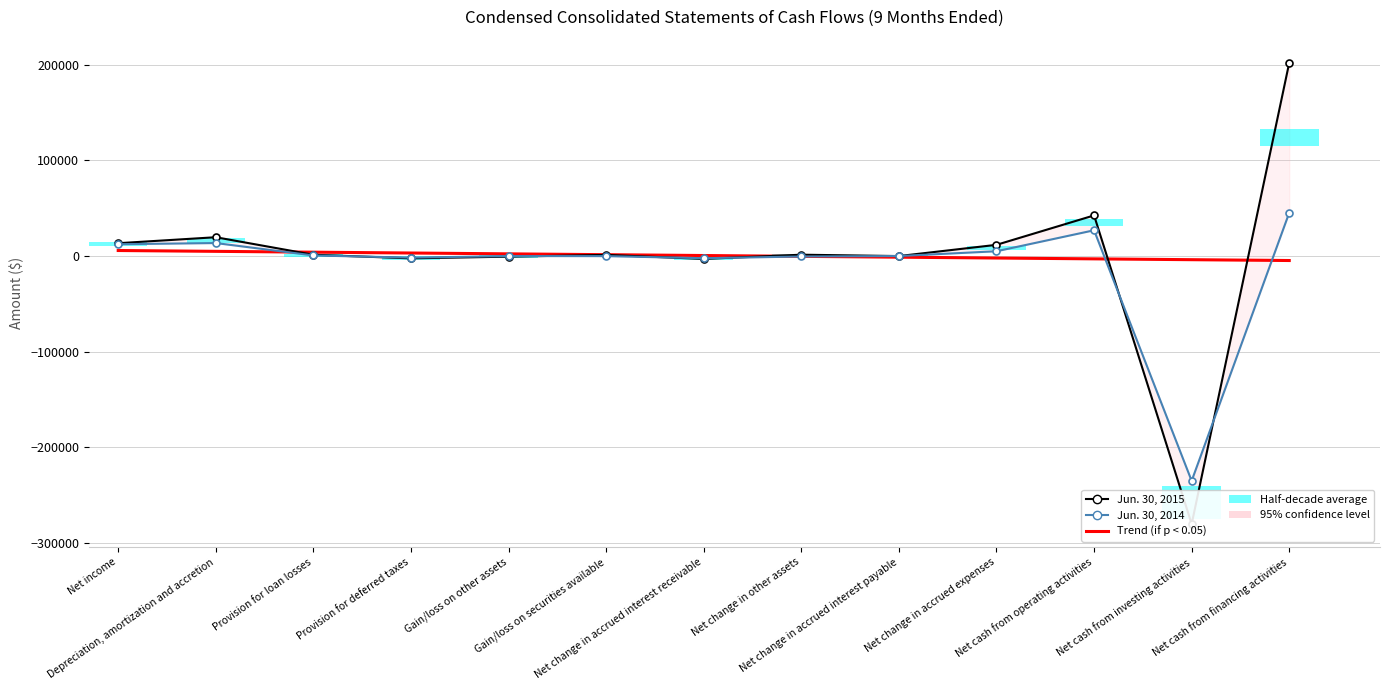

Reading left to right, list all the values displayed in this chart.

Trend (if p < 0.05): Net income=5773.1	Depreciation, amortization and accretion=4900.1	Provision for loan losses=4027.1	Provision for deferred taxes=3154.1	Gain/loss on other assets=2281.1	Gain/loss on securities available=1408.1	Net change in accrued interest receivable=535.2	Net change in other assets=-337.8	Net change in accrued interest payable=-1210.8	Net change in accrued expenses=-2083.8	Net cash from operating activities=-2956.8	Net cash from investing activities=-3829.8	Net cash from financing activities=-4702.8
Jun. 30, 2015: Net income=13416.0	Depreciation, amortization and accretion=19674.0	Provision for loan losses=1341.0	Provision for deferred taxes=-2424.0	Gain/loss on other assets=-647.0	Gain/loss on securities available=1191.0	Net change in accrued interest receivable=-3013.0	Net change in other assets=1391.0	Net change in accrued interest payable=-39.0	Net change in accrued expenses=11714.0	Net cash from operating activities=42505.0	Net cash from investing activities=-280408.0	Net cash from financing activities=202256.0
Jun. 30, 2014: Net income=12349.0	Depreciation, amortization and accretion=13580.0	Provision for loan losses=600.0	Provision for deferred taxes=-1675.0	Gain/loss on other assets=-39.0	Gain/loss on securities available=-97.0	Net change in accrued interest receivable=-2286.0	Net change in other assets=-490.0	Net change in accrued interest payable=8.0	Net change in accrued expenses=4994.0	Net cash from operating activities=26944.0	Net cash from investing activities=-235271.0	Net cash from financing activities=45294.0